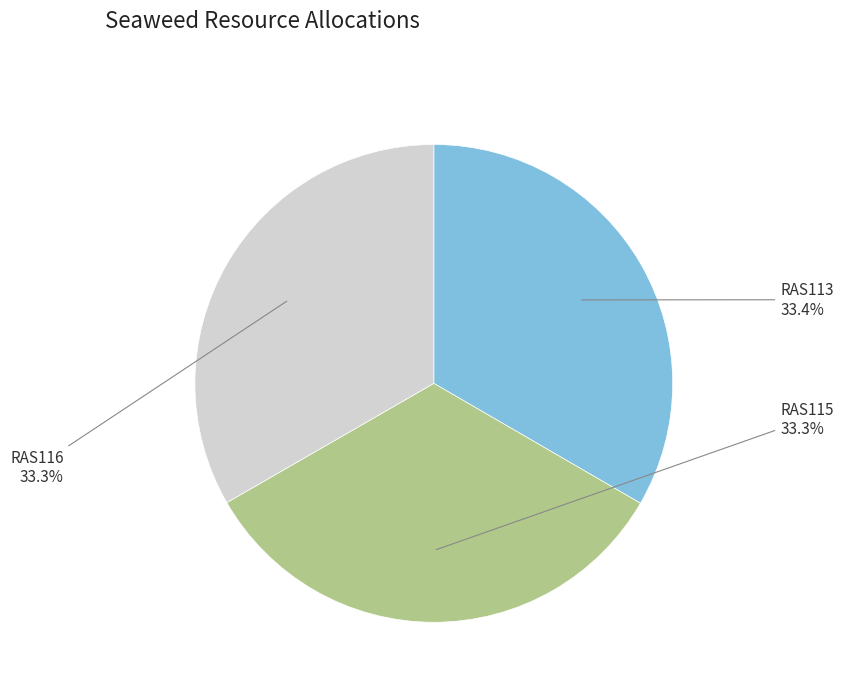

Do RAS116 and RAS115 together represent more than half of the pie?

Yes